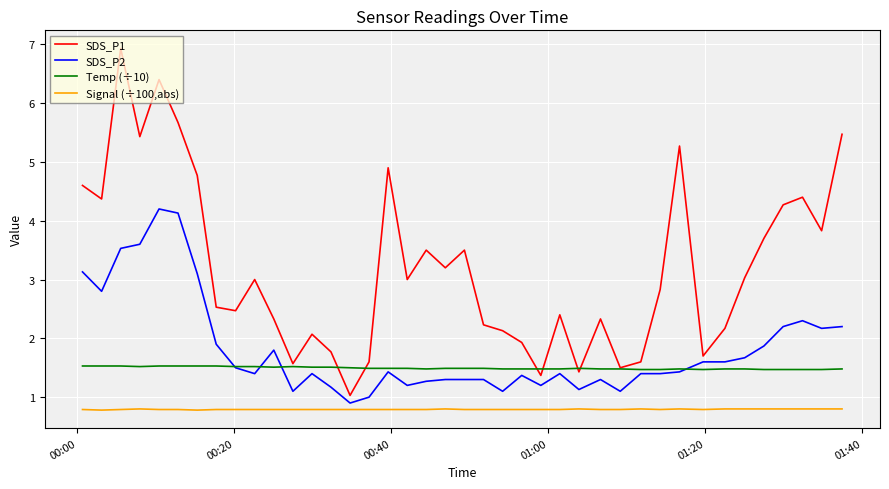

What is the sum of all SDS_P1 values?

128.2